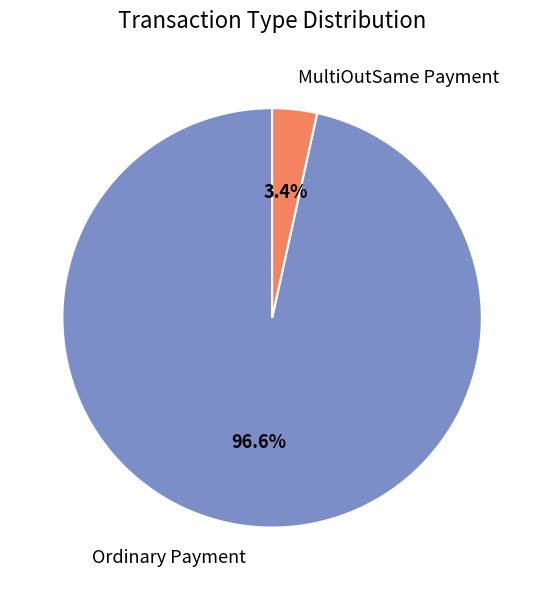

Is it true that MultiOutSame Payment is 3% of the pie?

True